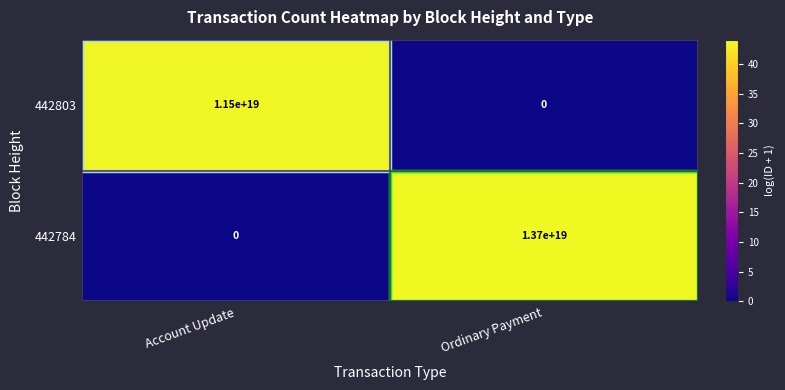

How many data points in 442803 are less than 11500000000000000000?

1